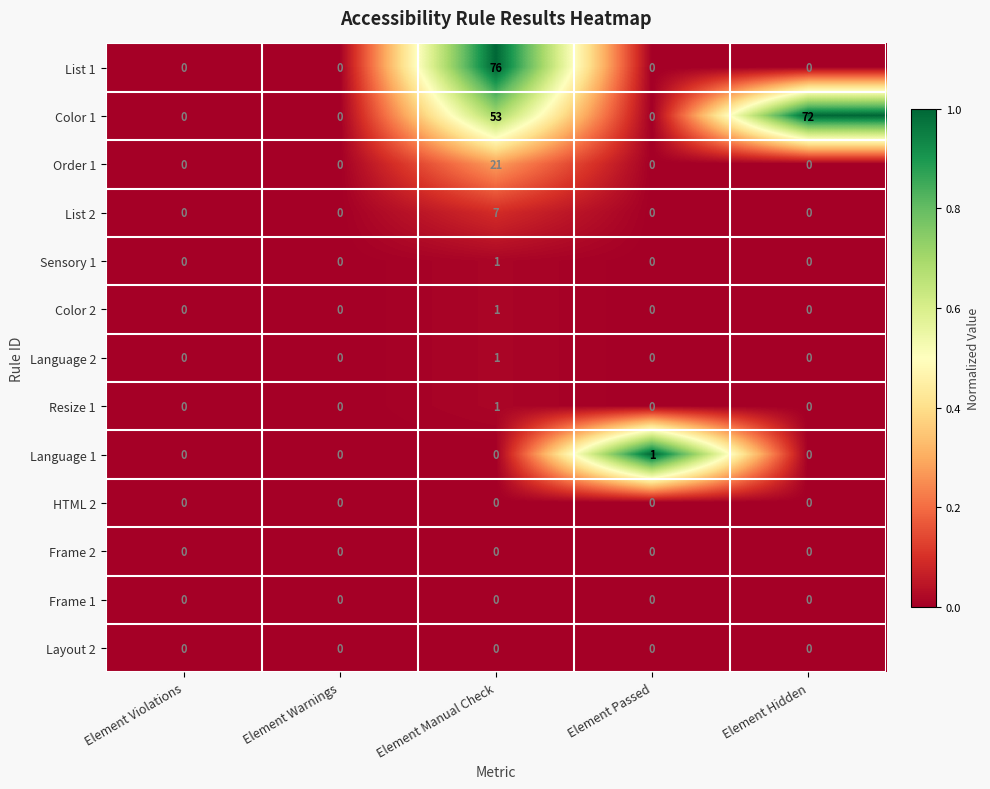

Which series has the widest spread of values?

List 1